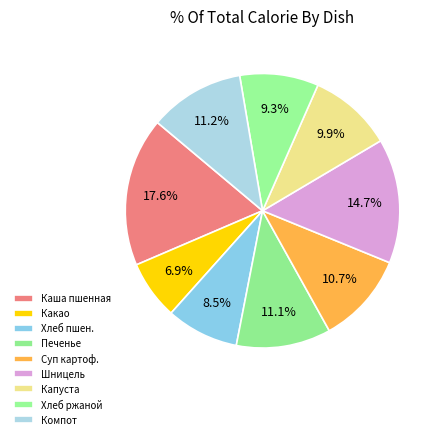

To the nearest percent, what percentage of the pie is Печенье?

11%